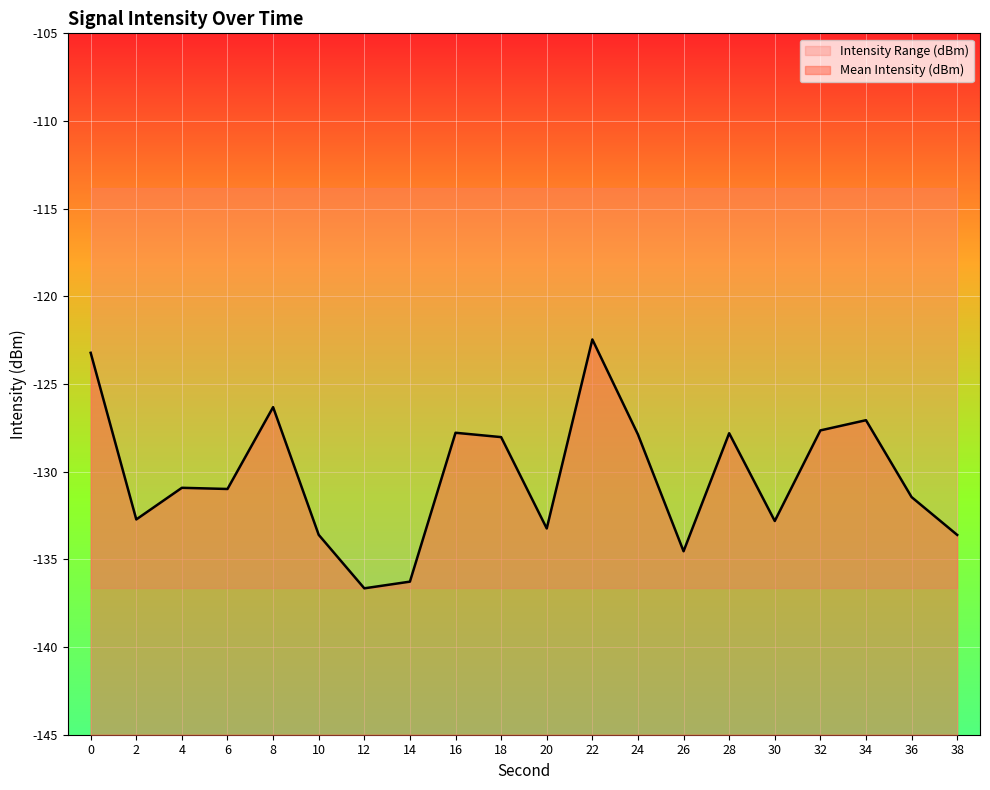

The Mean Intensity (dBm) series shows -83.2 at 10. True or false?

False